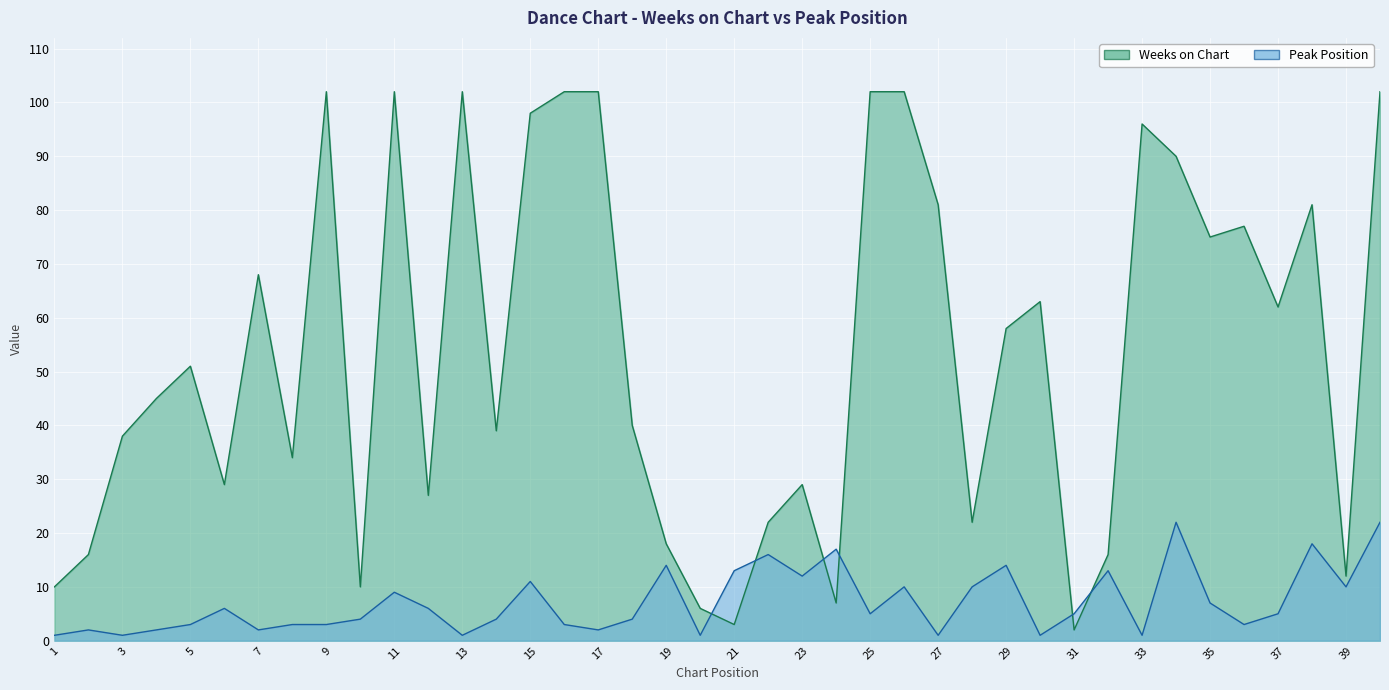

At which category is the sum across all series the highest?

40